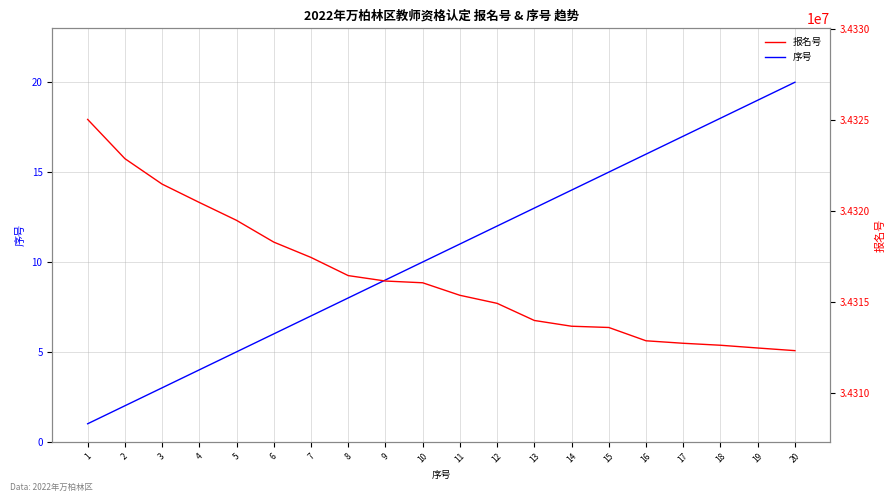

What value does the 序号 series have at 15, to the nearest 10?

20